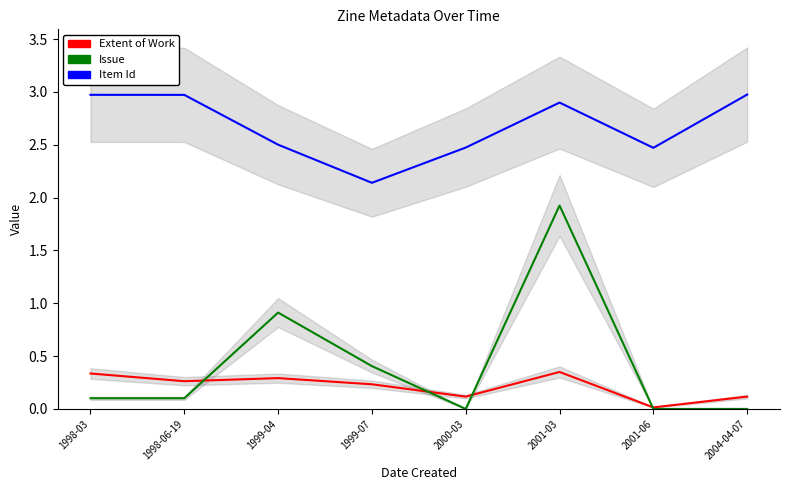

Is the value of Issue at 1998-06-19 greater than the value of Extent of Work at 1999-04?

No